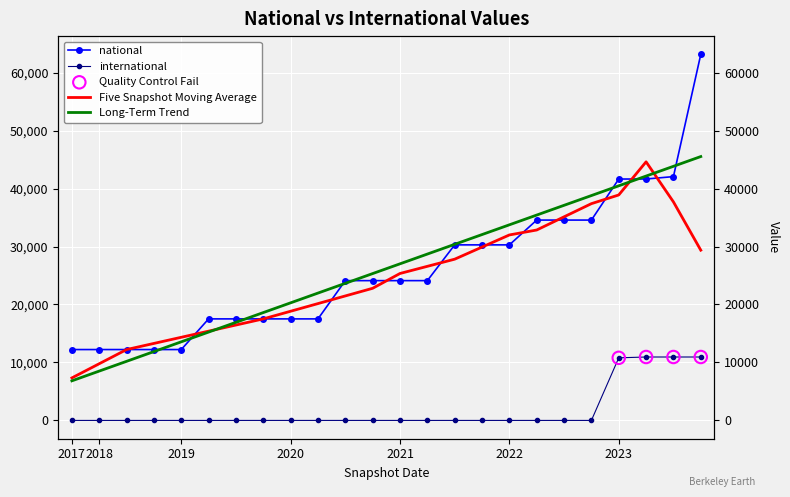

At how many categories does at least one series exceed 52025?

1